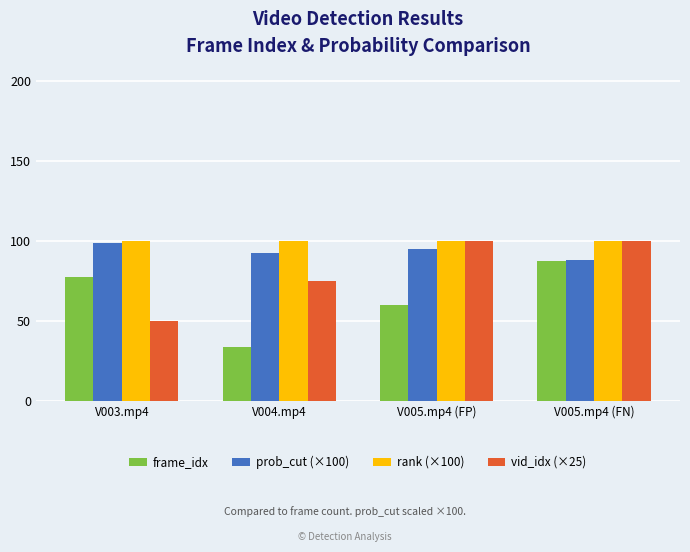

What is the value of the rank (×100) bar at the 4th from the left?

100.0